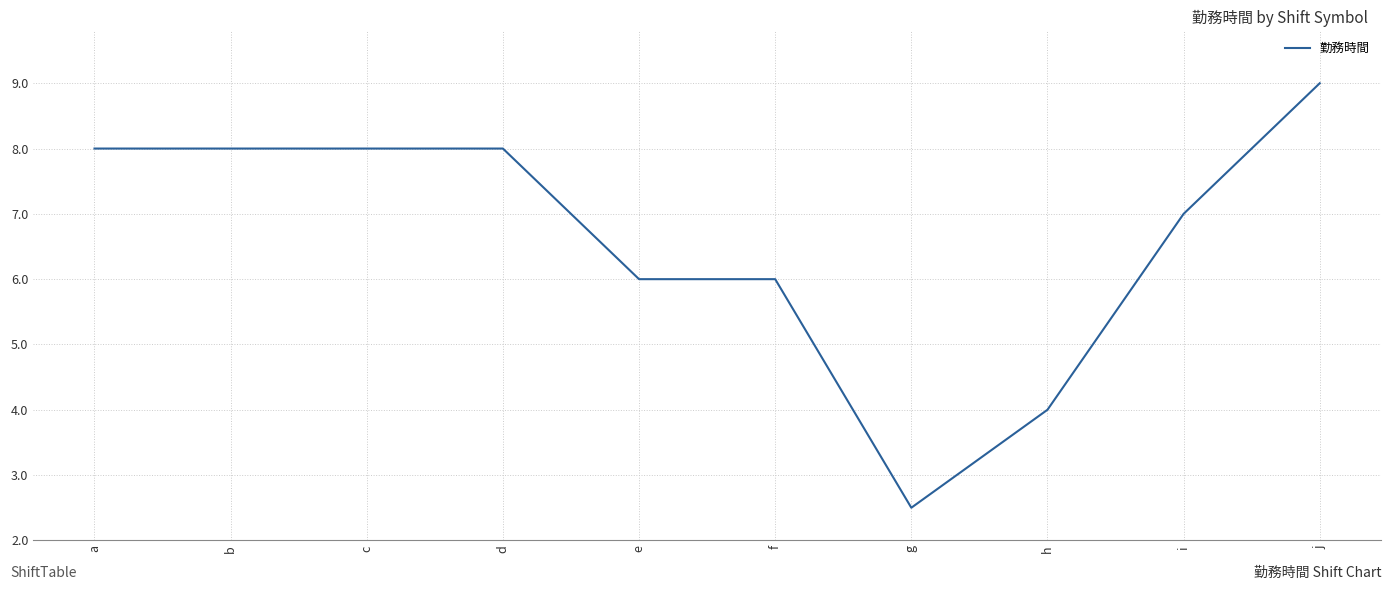

At which category does the chart reach its minimum across all series?

g